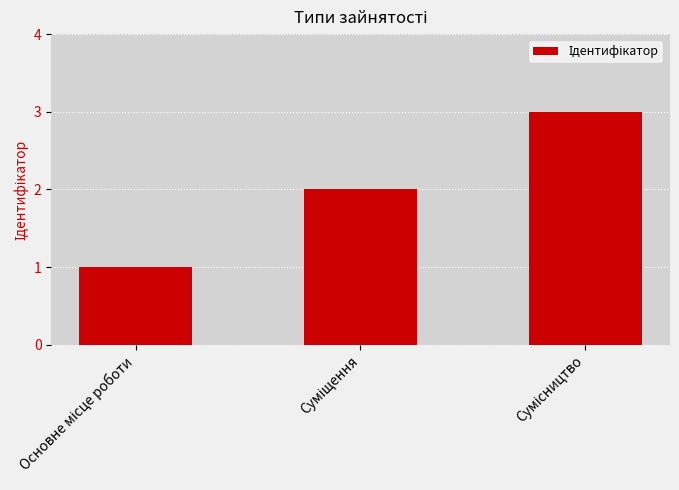

What is the sum of all values?

6